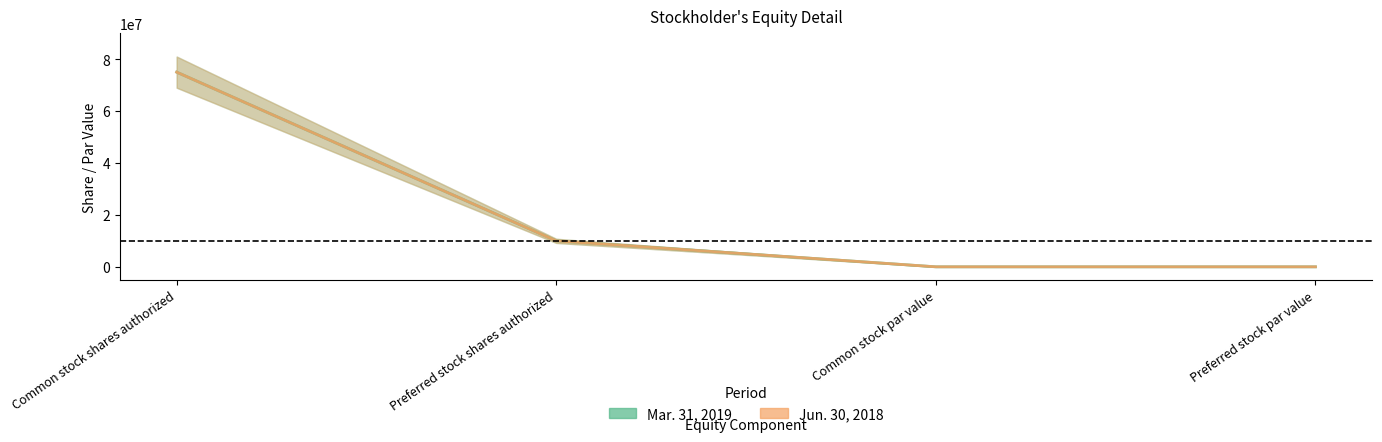

What is the difference between the Jun. 30, 2018 values at Preferred stock shares authorized and Preferred stock par value?

10000000.0